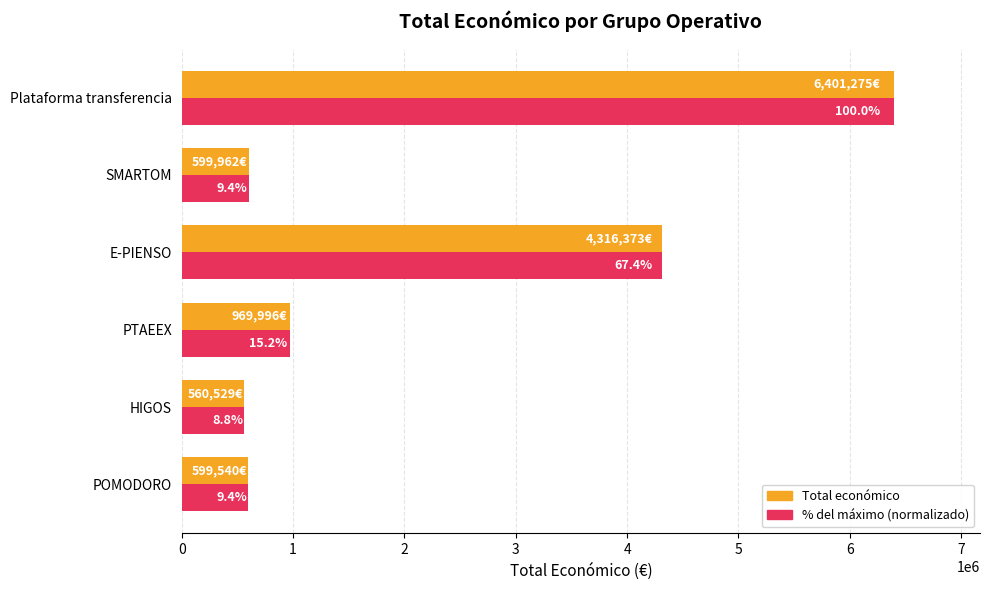

What are all the series names shown in the legend?

Total económico, % del máximo (normalizado)